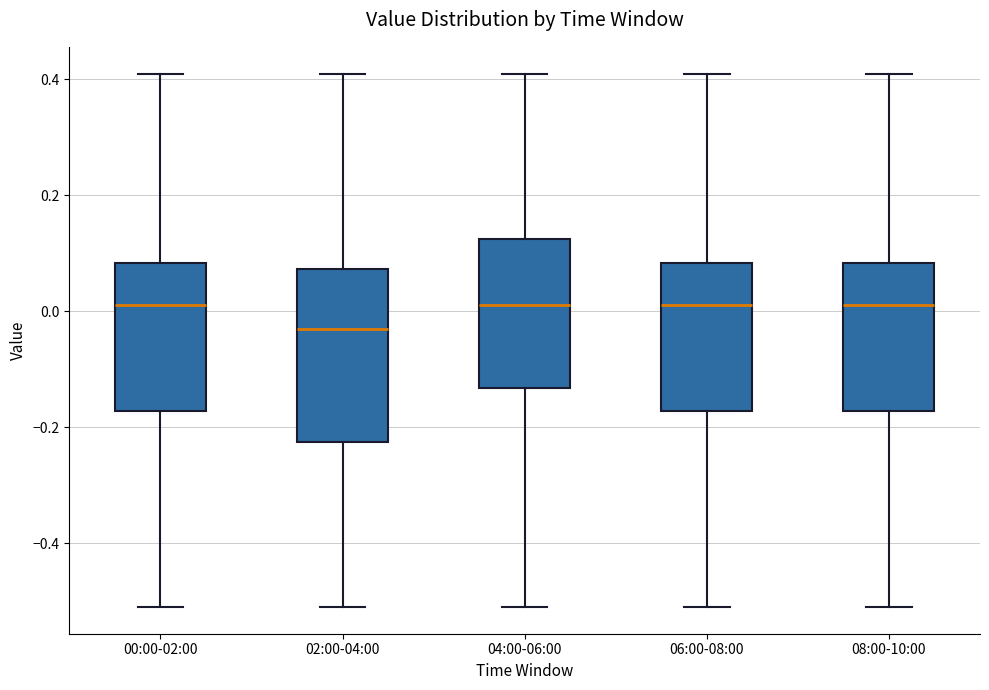

Where does the upper whisker of the box for 02:00-04:00 end on the y-axis? The values are not printed on the chart, so give them approximately, as read against the axis.

0.42